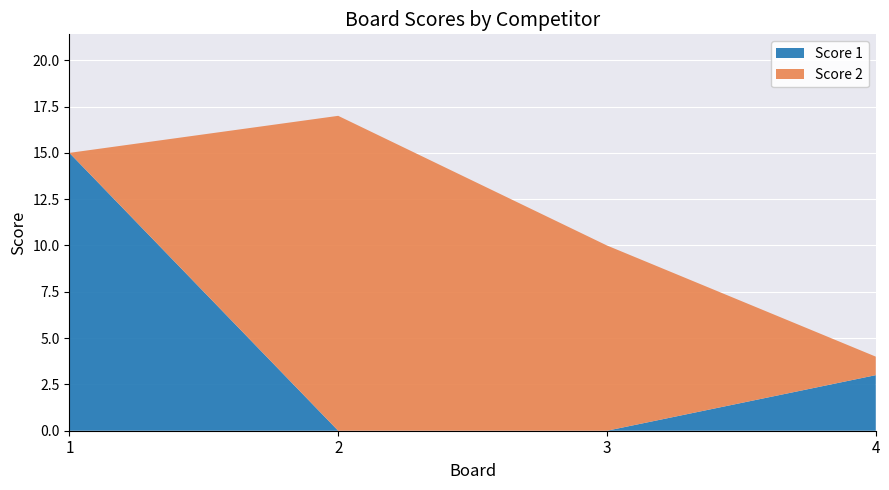

What is the value of the Score 2 point at the 4th from the left?

1